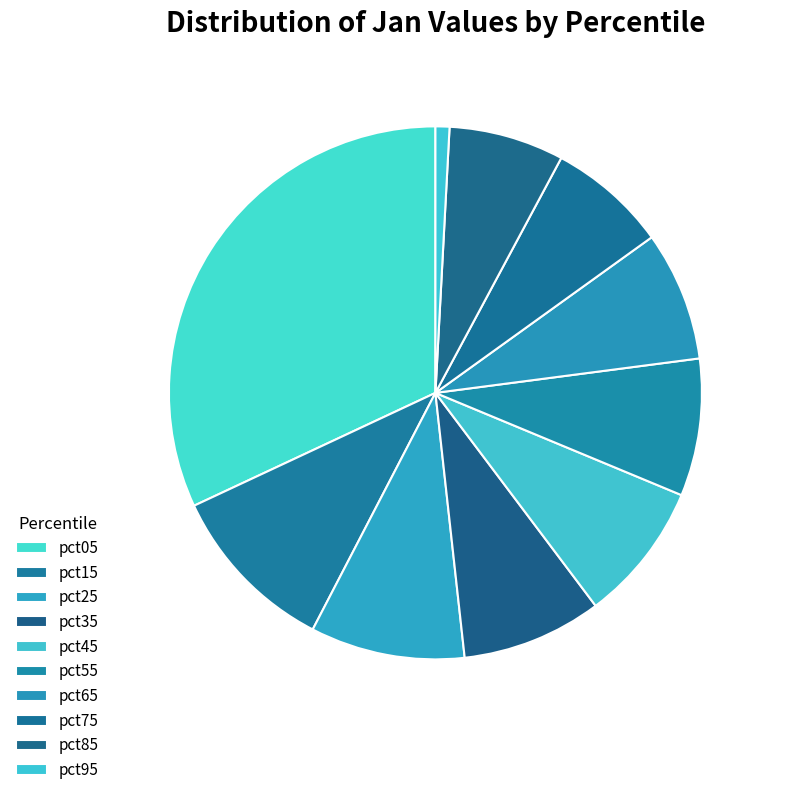

How many segments does this pie chart have?

10